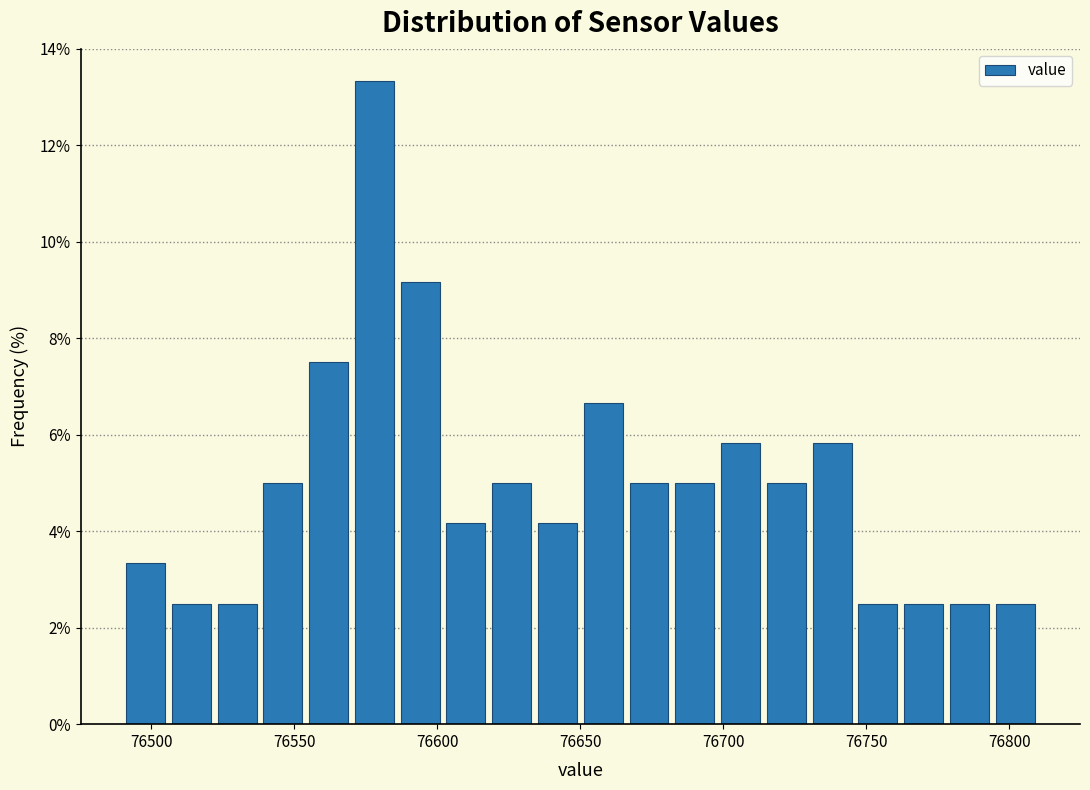

Read against the x-axis, roughly where is the centre of the tallest bar?

76580